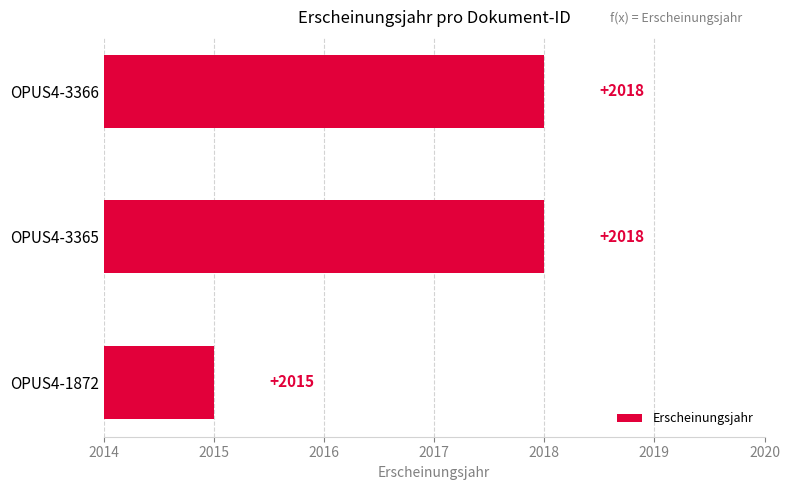

What is the average value?

2017